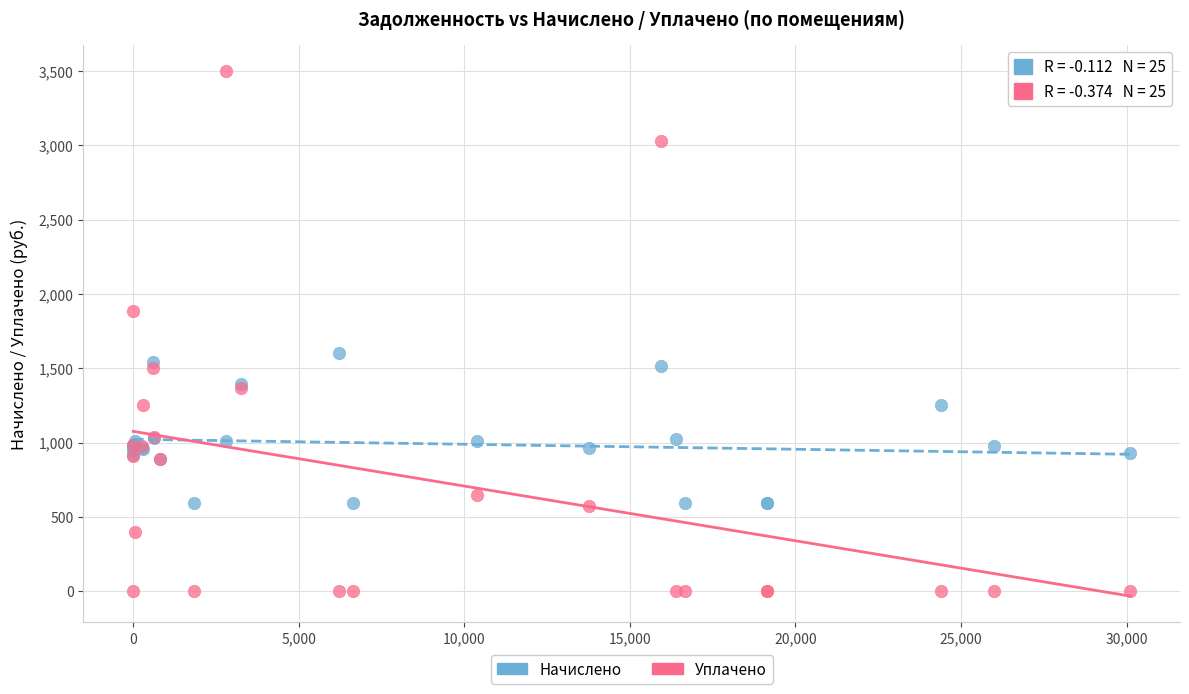

What is the X range (max minus min) for the scatter plot?

30110.4